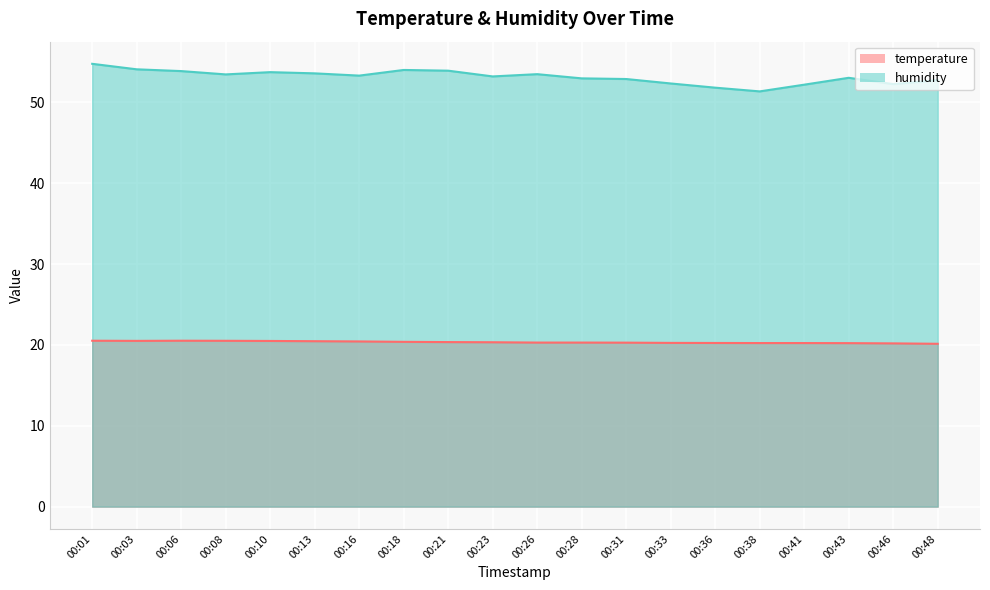

What is the smallest value displayed?

20.1